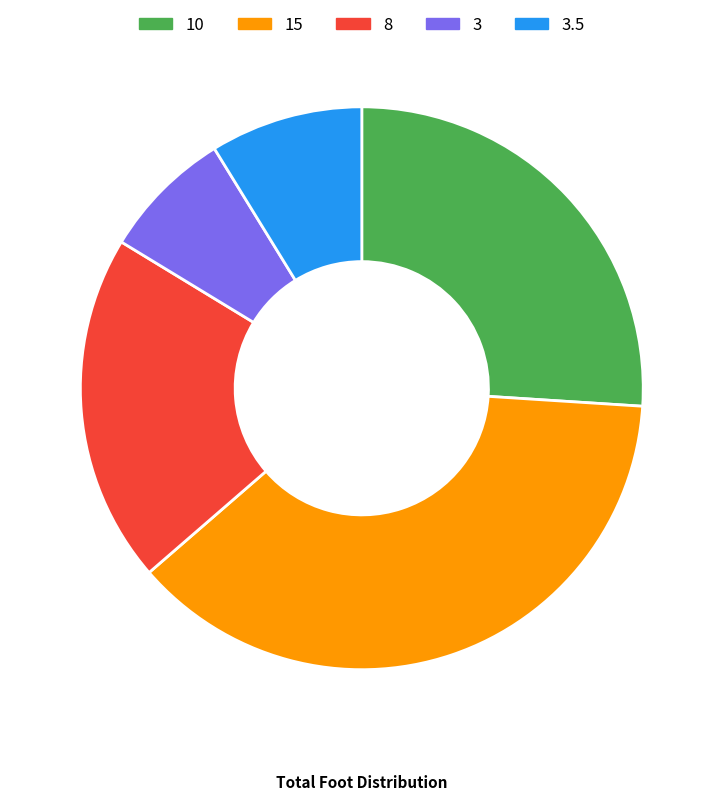

The 8 slice represents 20% of the pie. True or false?

True